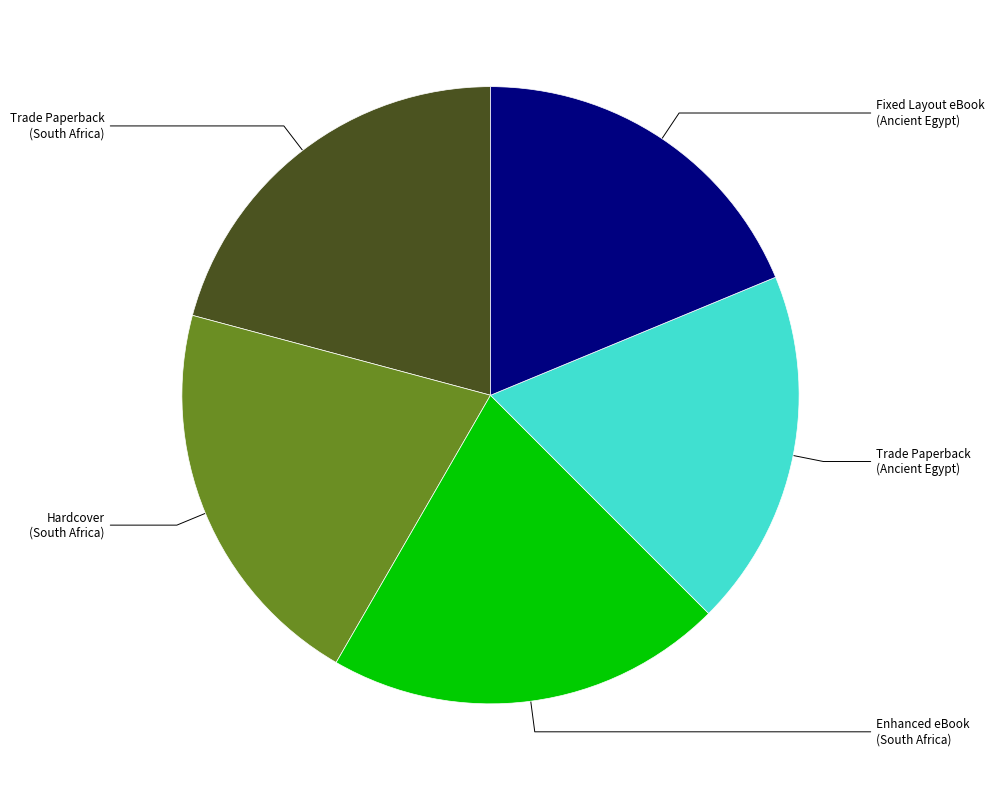

Does any single category account for the majority?

No